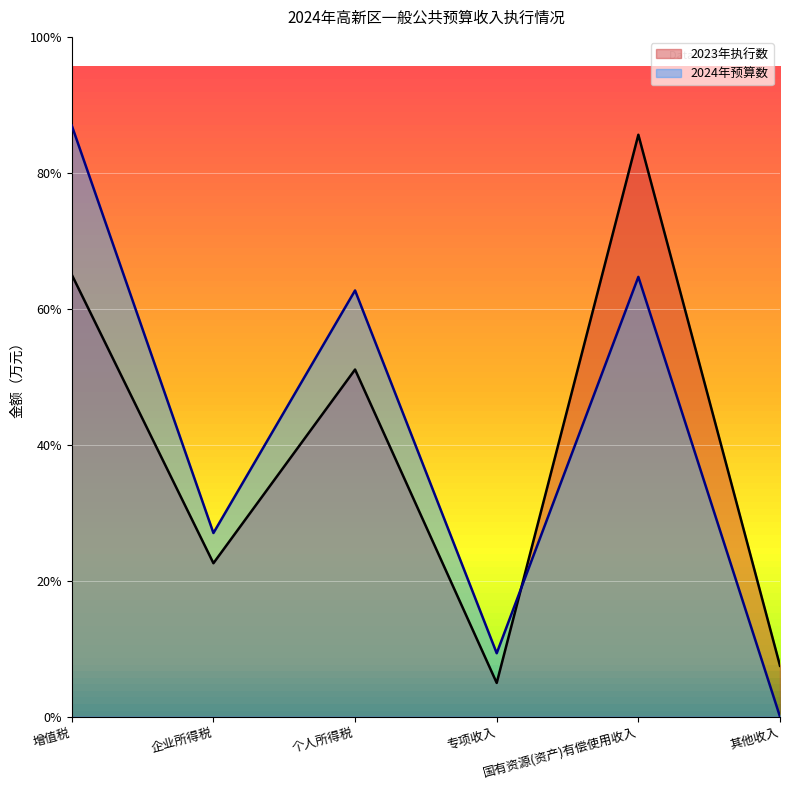

The value of 2023年执行数 at 增值税 is 13929. True or false?

True